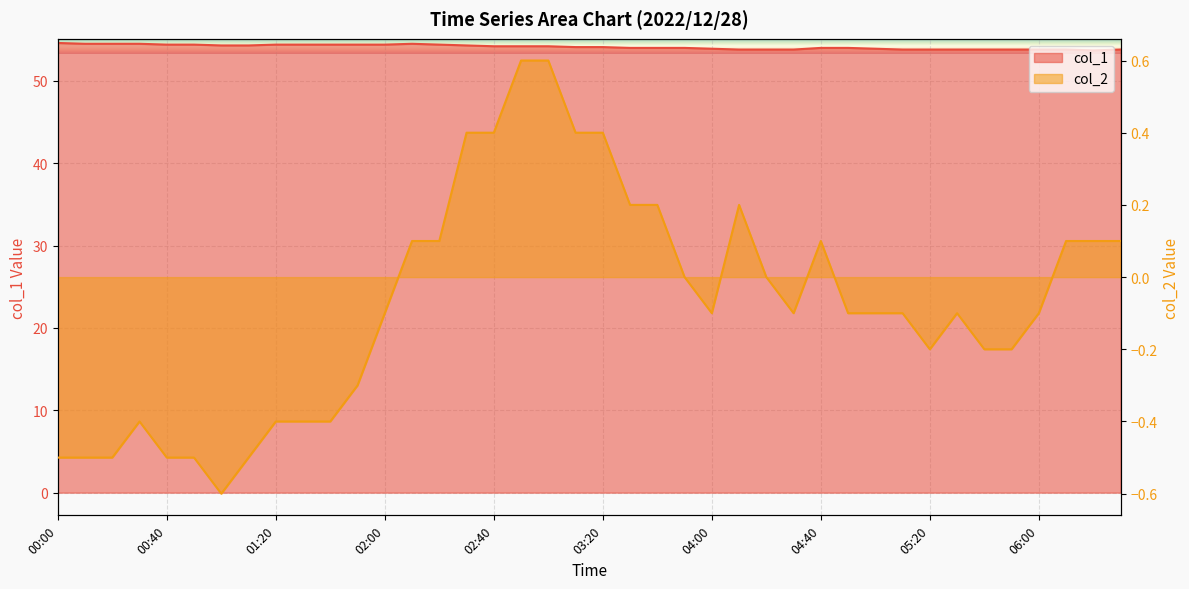

What is the total value across all series at 03:10?

54.5